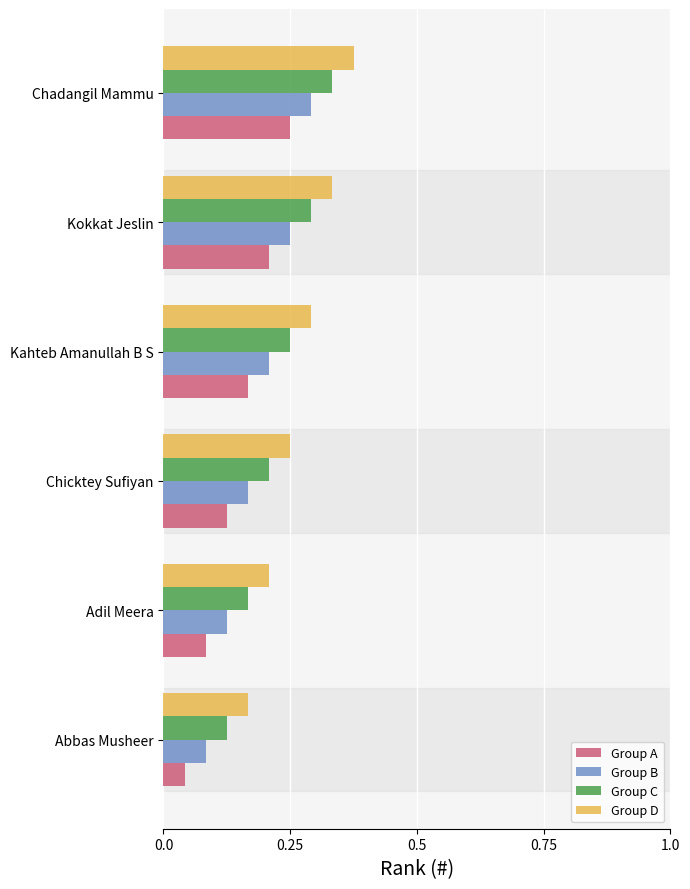

What is the sum of all Group A values?

0.9